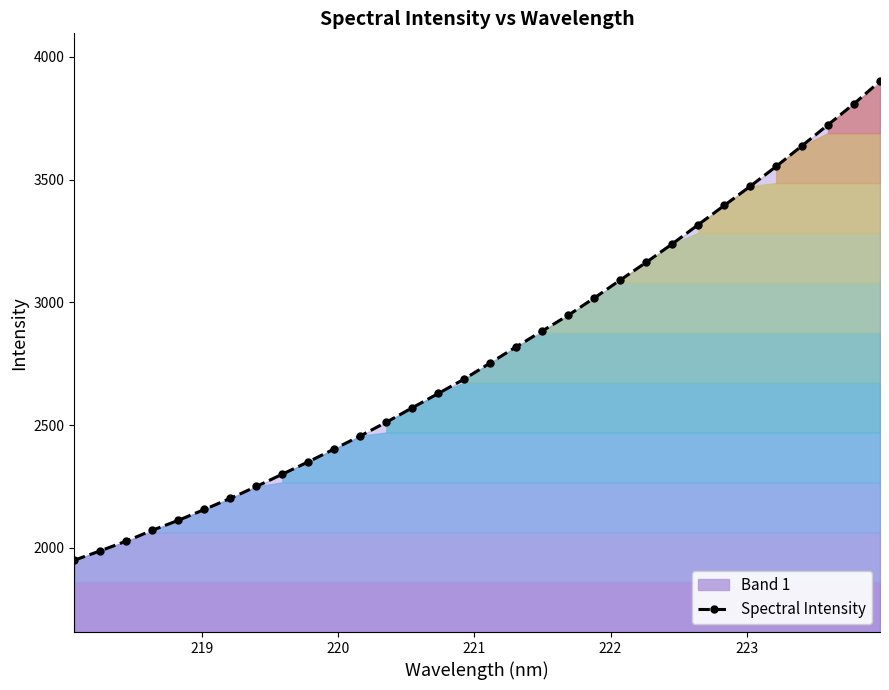

What is the value of the Spectral Intensity point at the 15th from the left?

2629.5